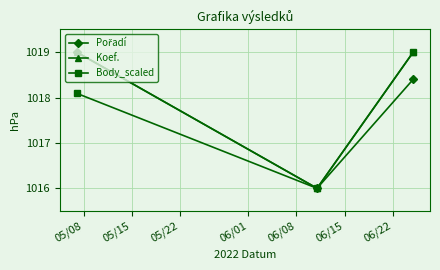

Which series has the largest total across all categories?

Koef.